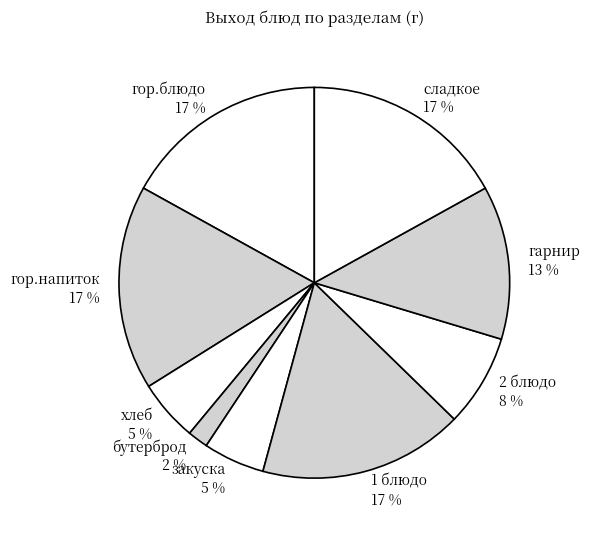

How many segments does this pie chart have?

9